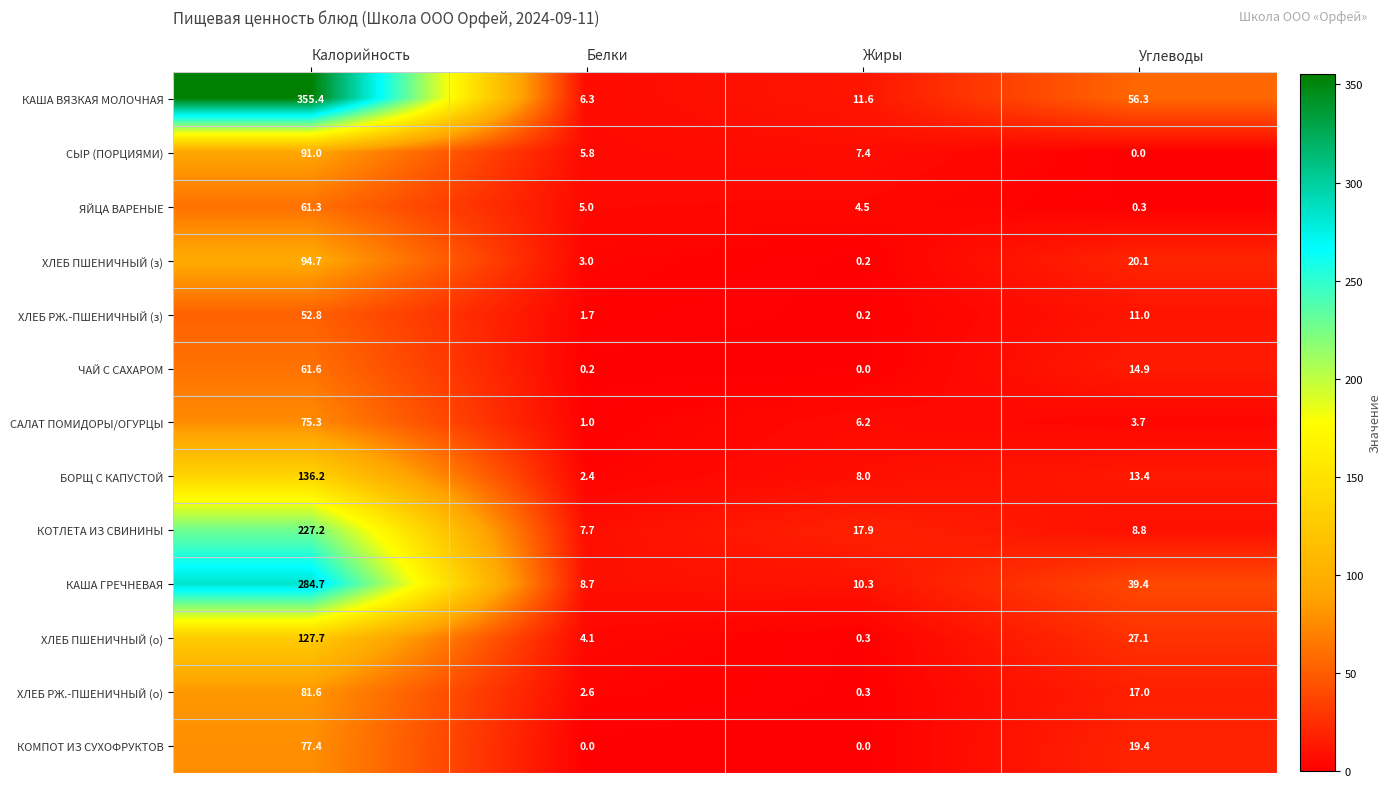

The value of КАША ГРЕЧНЕВАЯ at Углеводы is 17.3. True or false?

False